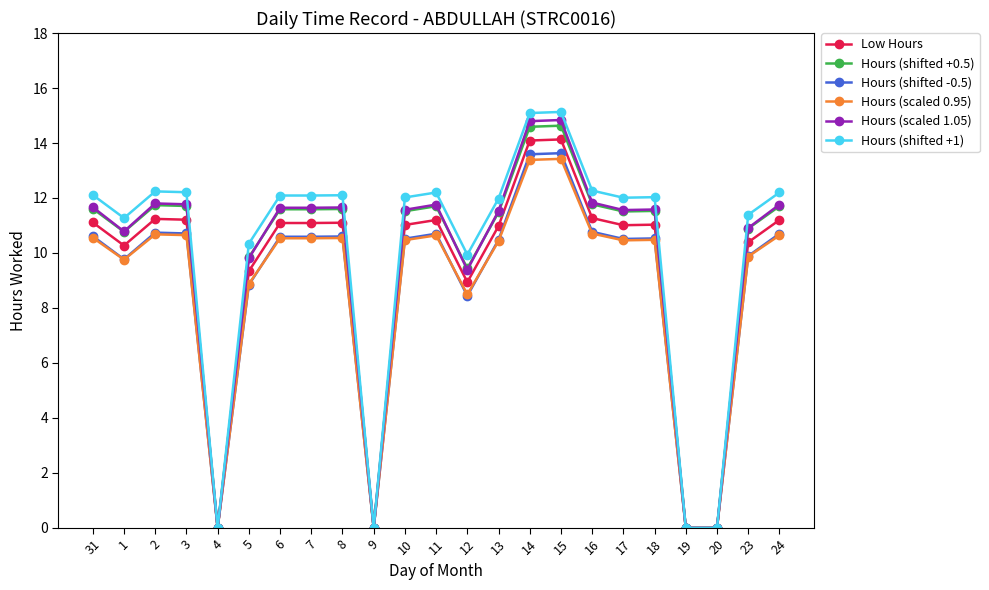

The Low Hours series shows 2.7 at 12. True or false?

False